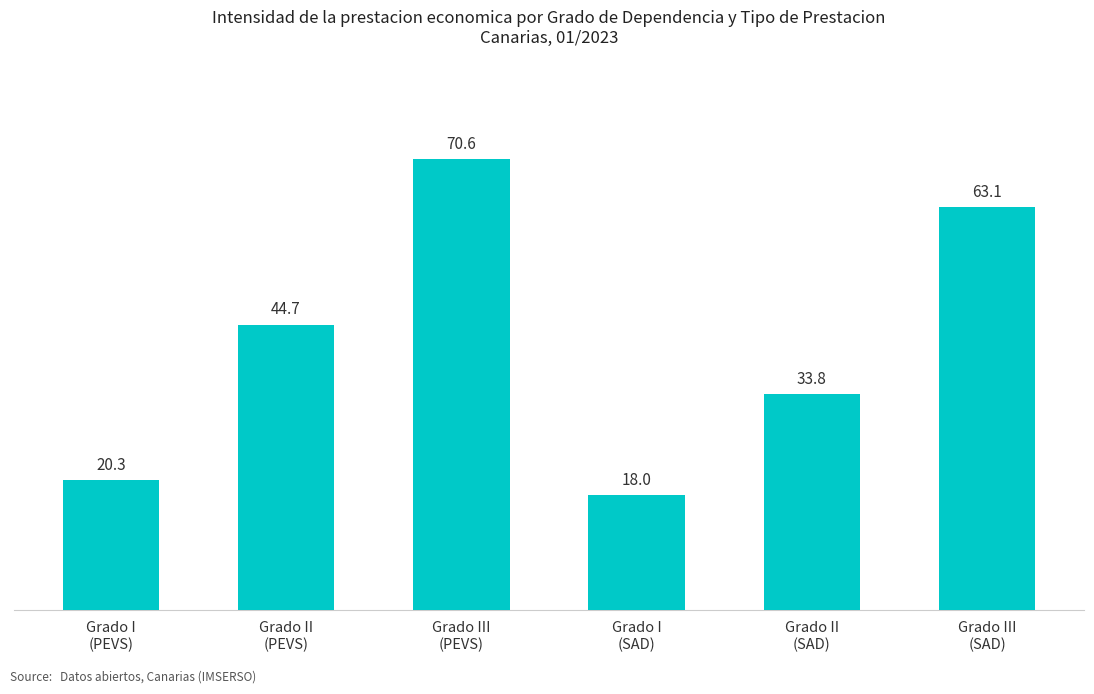

Reading left to right, extract all data points from this chart.

20.3	44.7	70.6	18.0	33.8	63.1